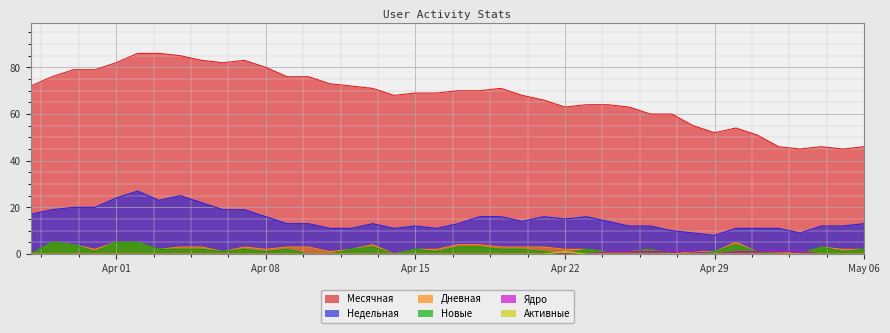

In Дневная, how many points are higher than both neighbors (excluding endpoints)?

6